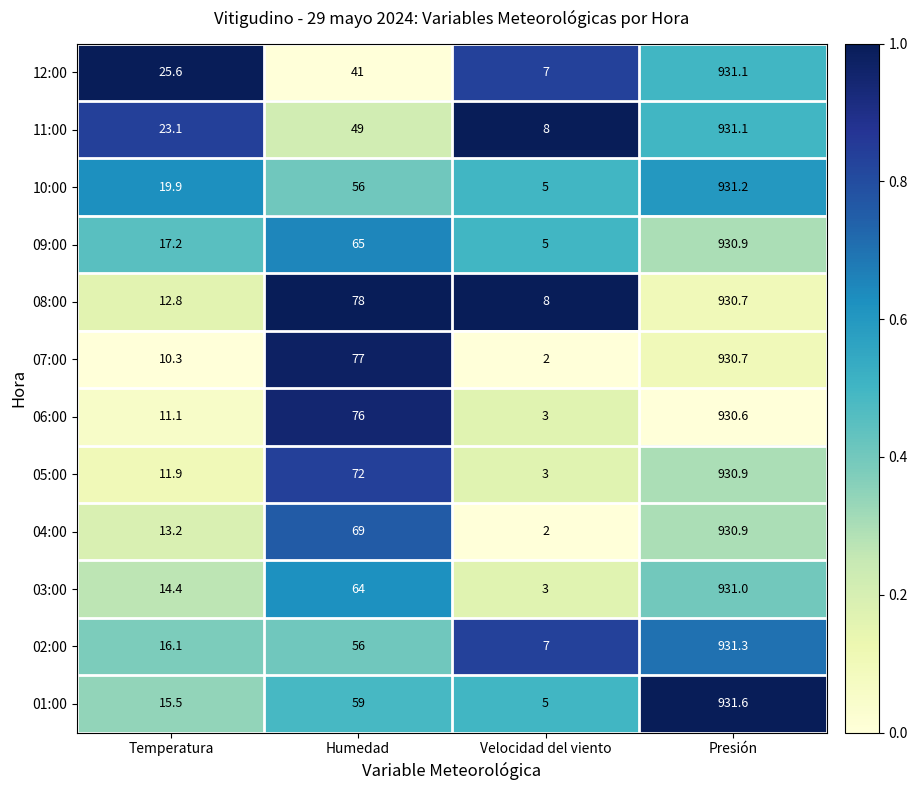

List the labels in order of 01:00 value, smallest first.

Velocidad del viento, Temperatura, Humedad, Presión